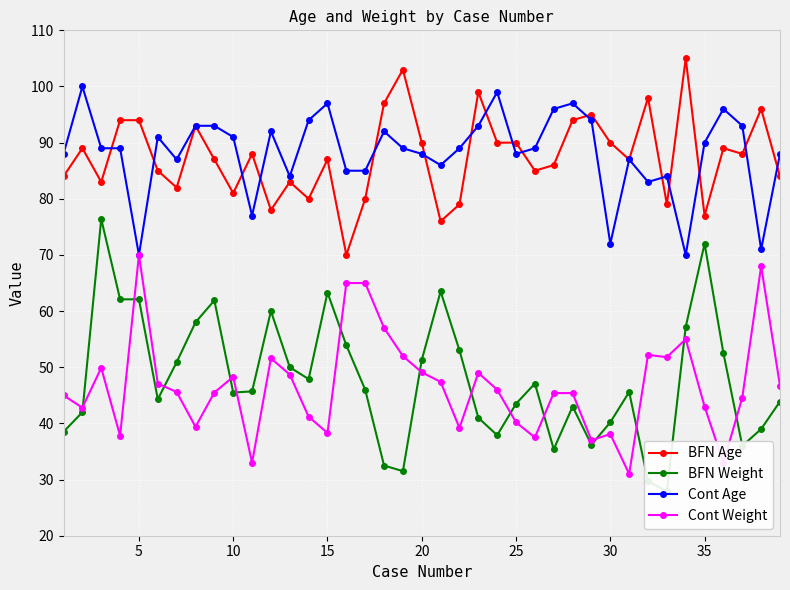

After their last crossing, which series has the higher values: BFN Weight or Cont Weight?

Cont Weight